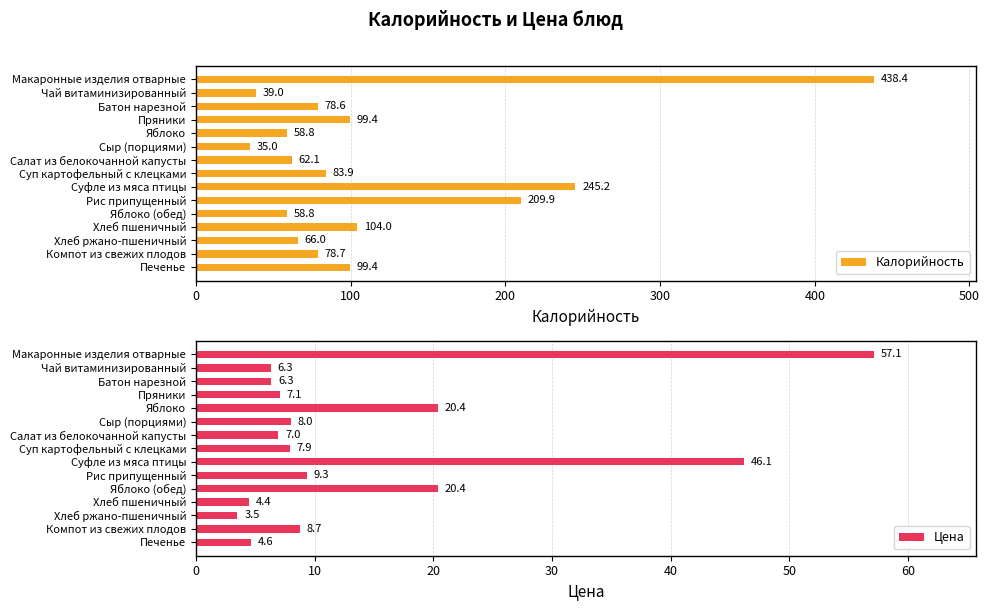

Rank the series by their maximum value, from lowest to highest.

Цена, Калорийность